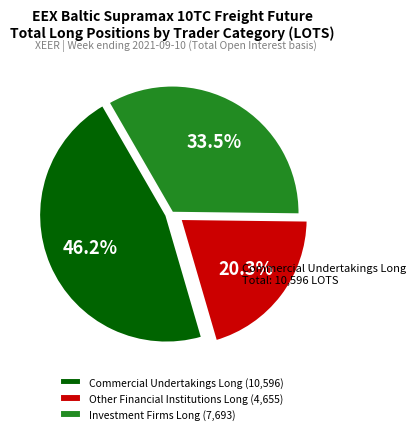

What is the total percentage of Other Financial Institutions Long and Investment Firms Long?

53.8%